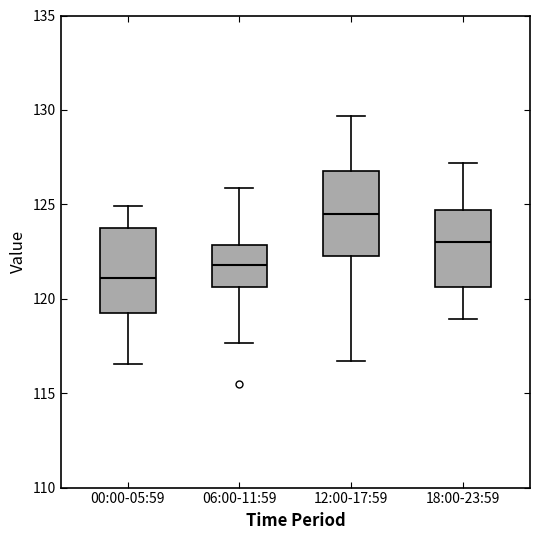

Reading left to right, read every box against the y-axis: the position of its median line, the range the box covers, and the ends of its whiskers. The values are not printed on the chart, so give them approximately, as read against the axis.

00:00-05:59: median 121.0, box 119.5 to 123.5, whiskers 116.5 to 125.0
06:00-11:59: median 122.0, box 120.5 to 123.0, whiskers 117.5 to 126.0
12:00-17:59: median 124.5, box 122.5 to 127.0, whiskers 116.5 to 129.5
18:00-23:59: median 123.0, box 120.5 to 124.5, whiskers 119.0 to 127.0